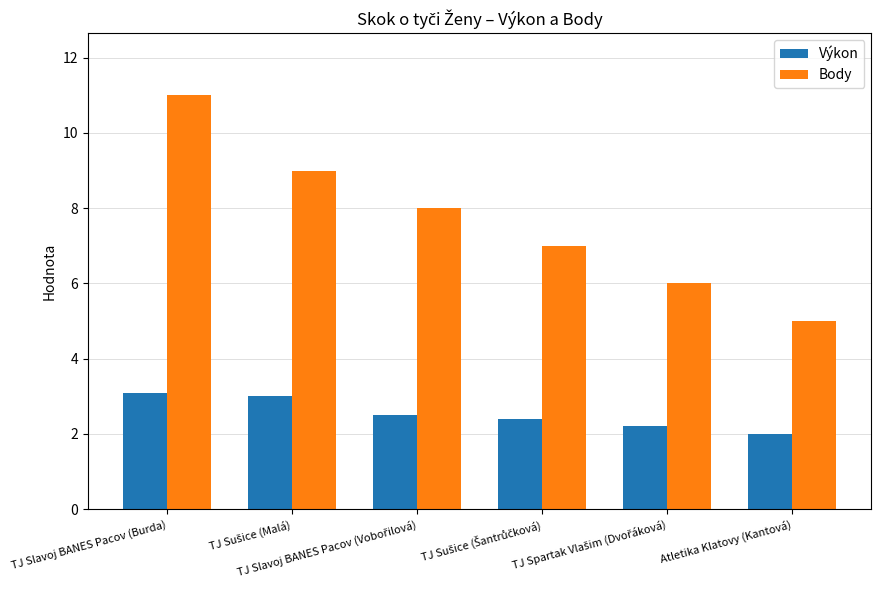

How many groups of bars are there?

6